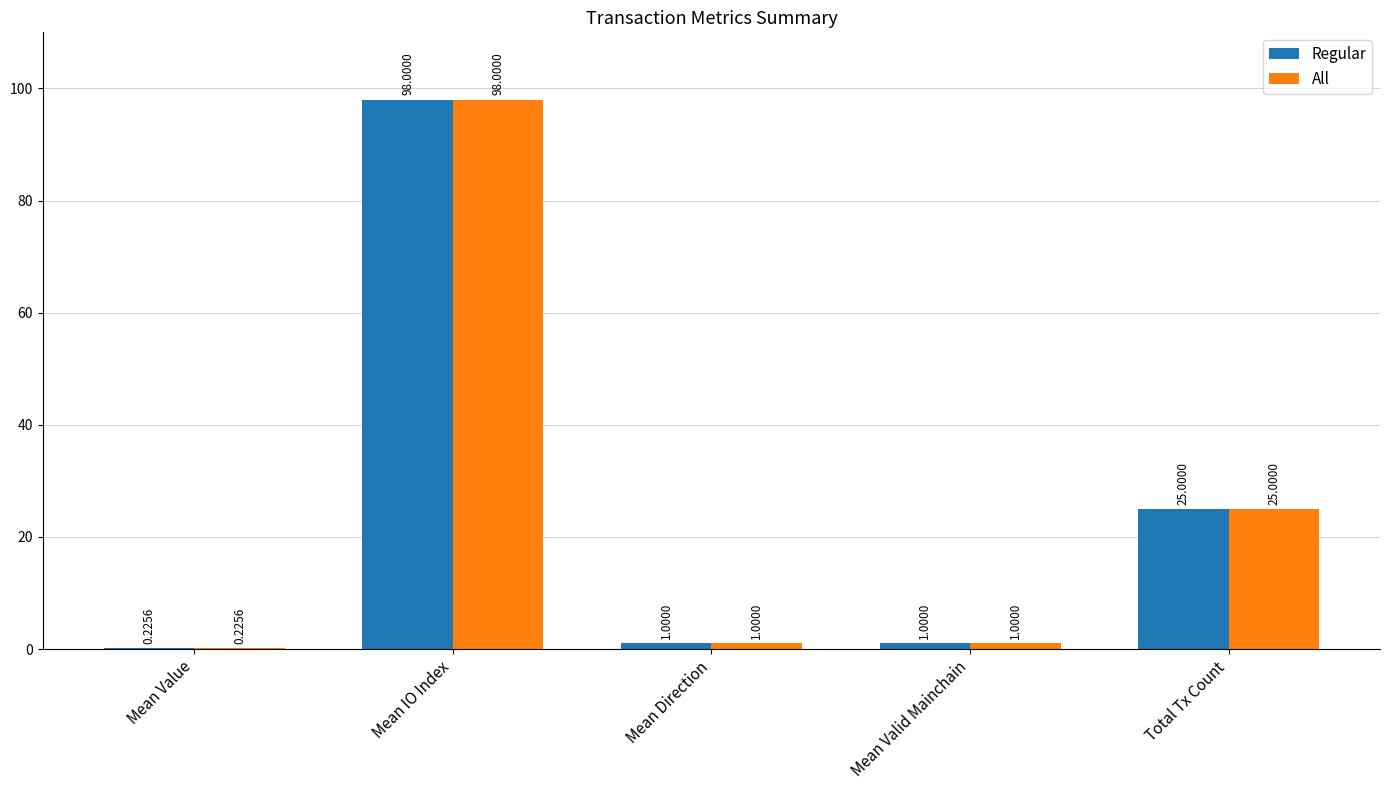

Count the number of categories in the chart.

5